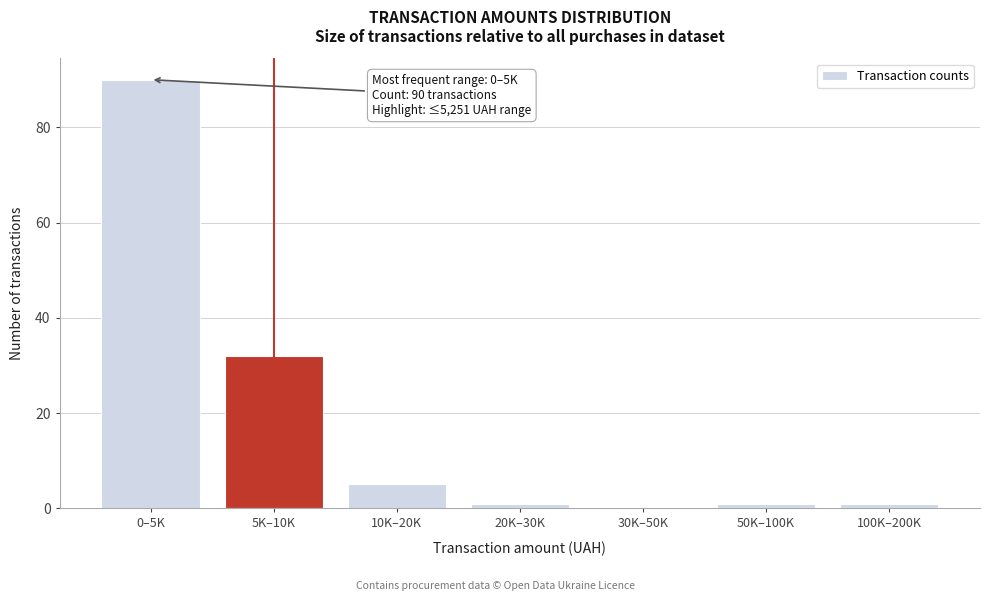

Reading left to right, extract all data points from this chart.

0–5K=90	5K–10K=32	10K–20K=5	20K–30K=1	30K–50K=0	50K–100K=1	100K–200K=1